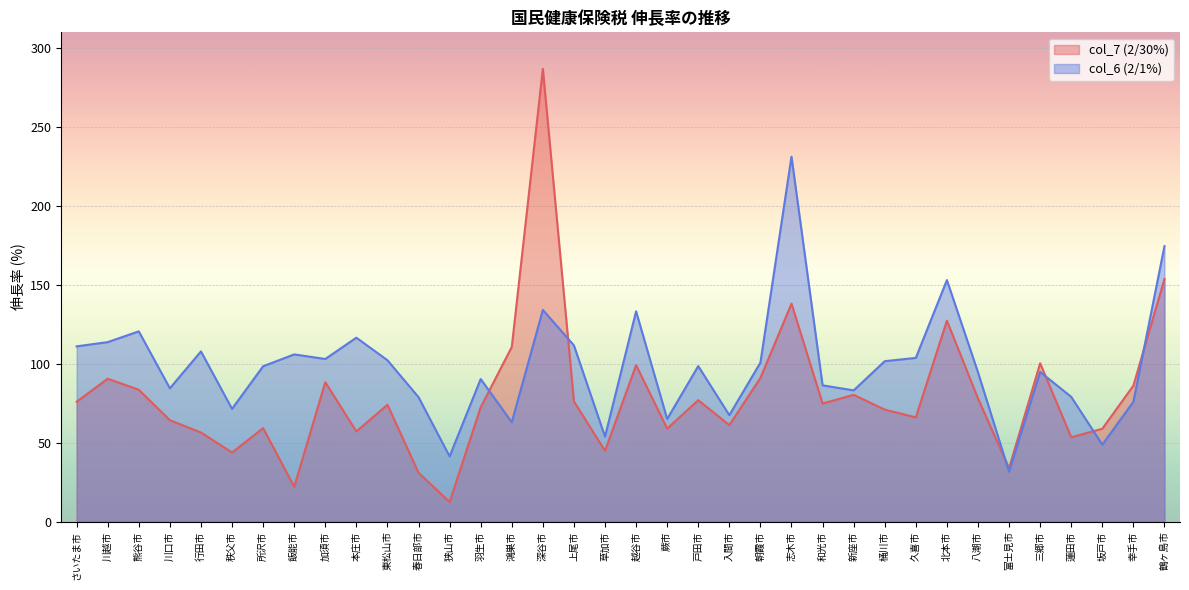

How many lines are shown in the chart?

2